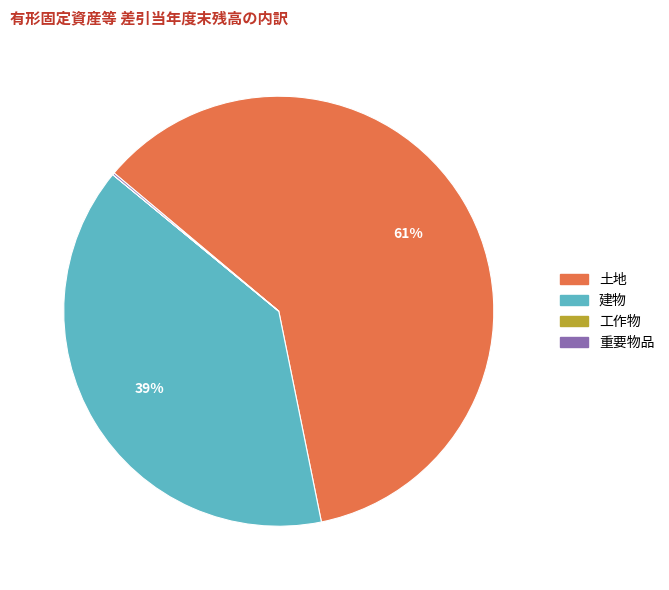

Is it true that 建物 is 39% of the pie?

True